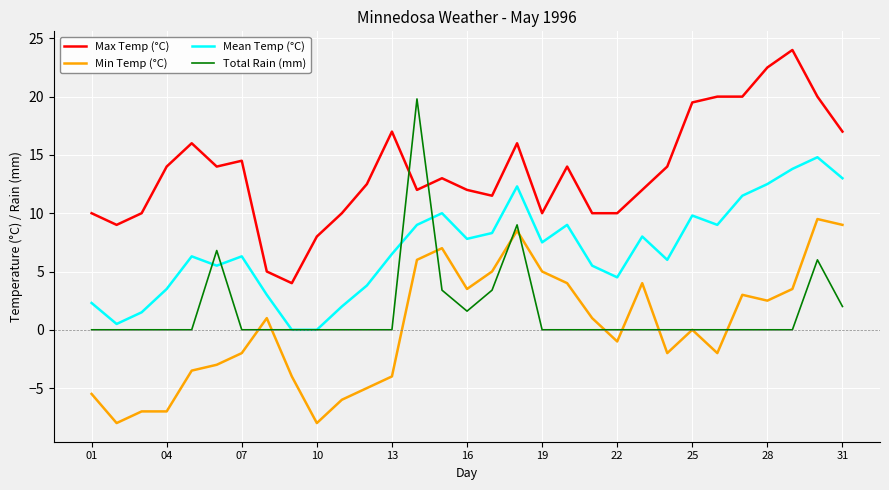

List the series in order of their peak value, lowest first.

Min Temp (°C), Mean Temp (°C), Total Rain (mm), Max Temp (°C)